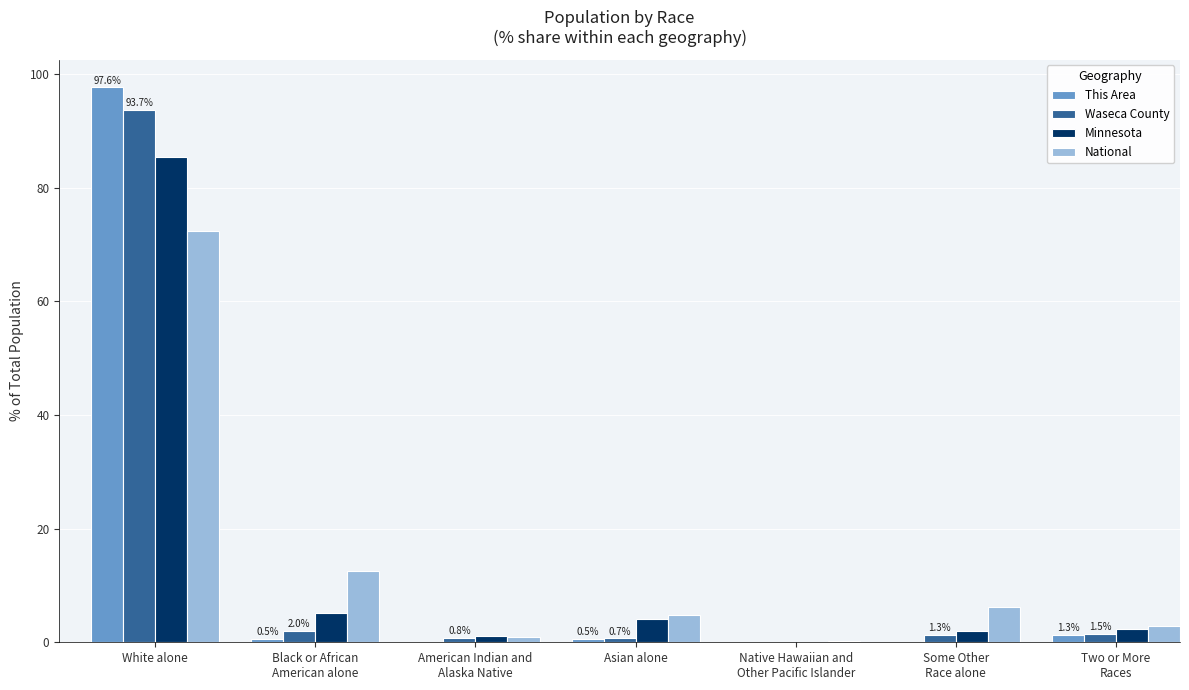

What is the total value across all series at Two or More
Races?

8.1